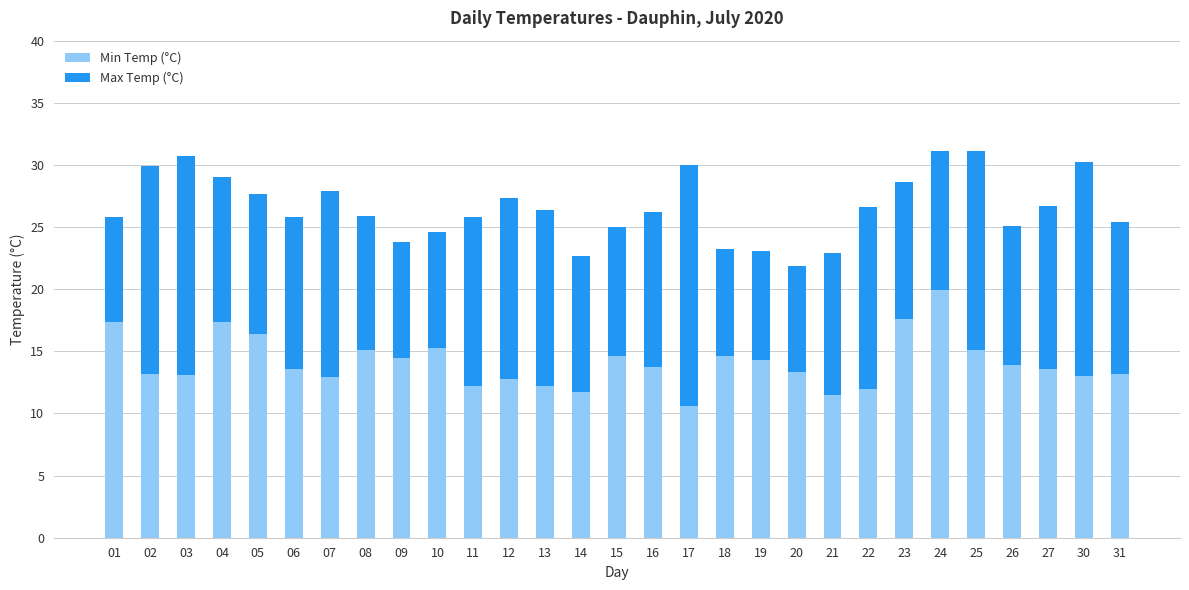

What is the sum of all Min Temp (°C) values?

408.7